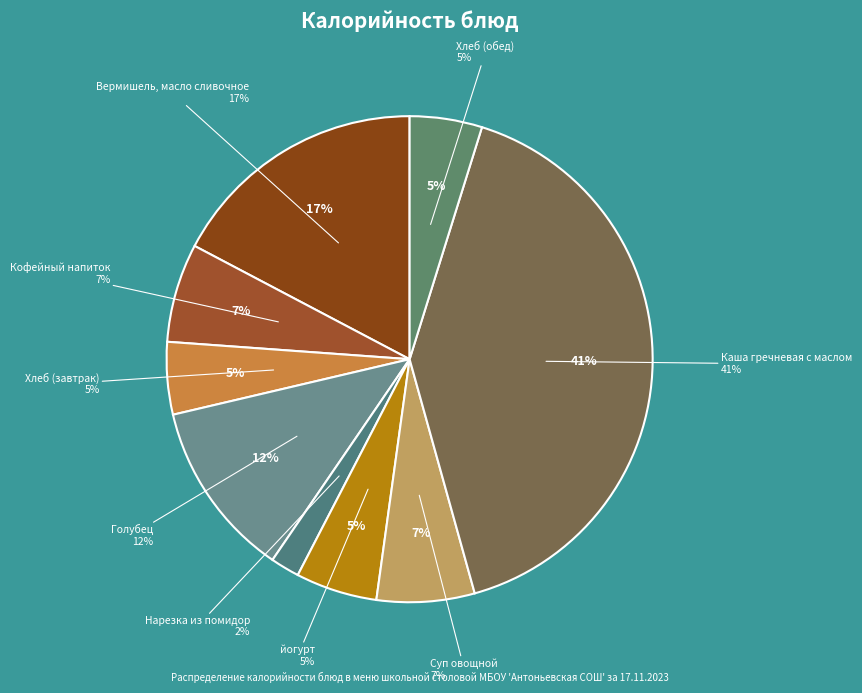

Which category has the biggest portion of the pie?

Каша гречневая с маслом